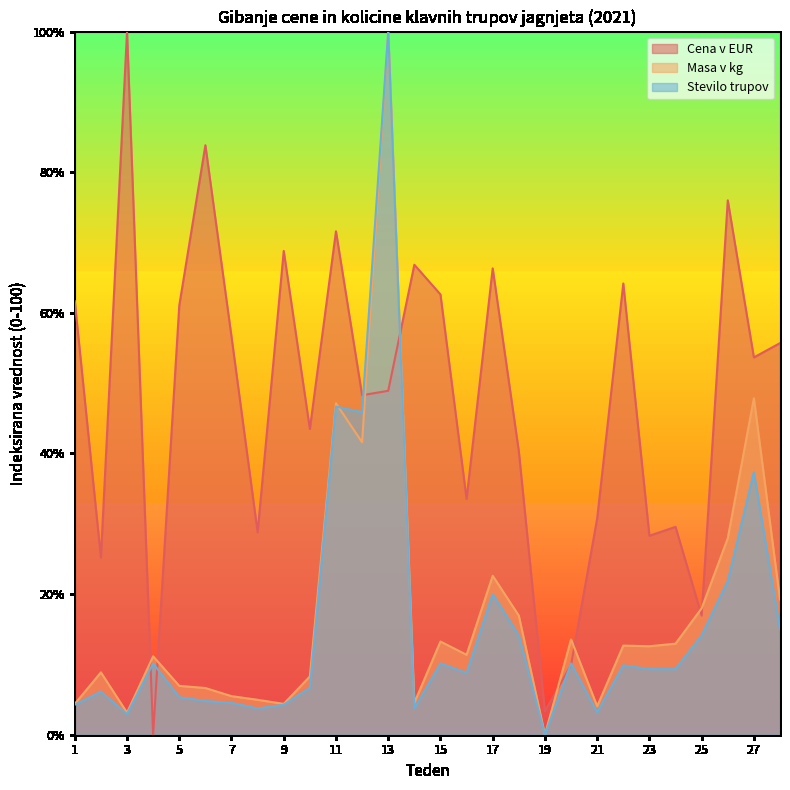

Between which two adjacent categories do Masa v kg and Stevilo trupov first intersect?

11 and 12